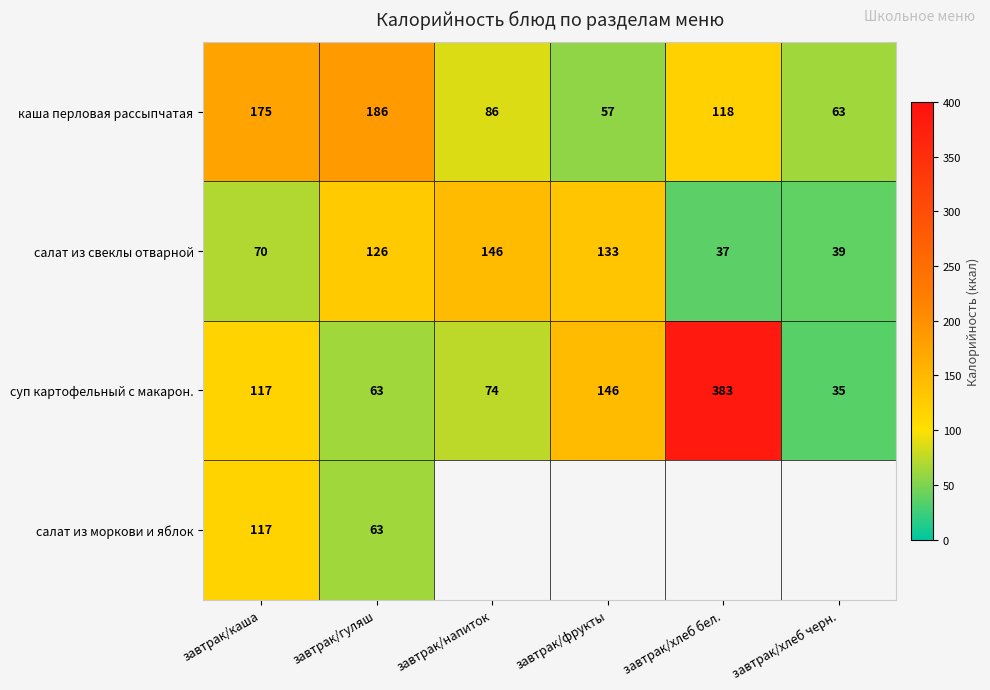

Between завтрак/гуляш and завтрак/напиток, which is larger?

завтрак/гуляш